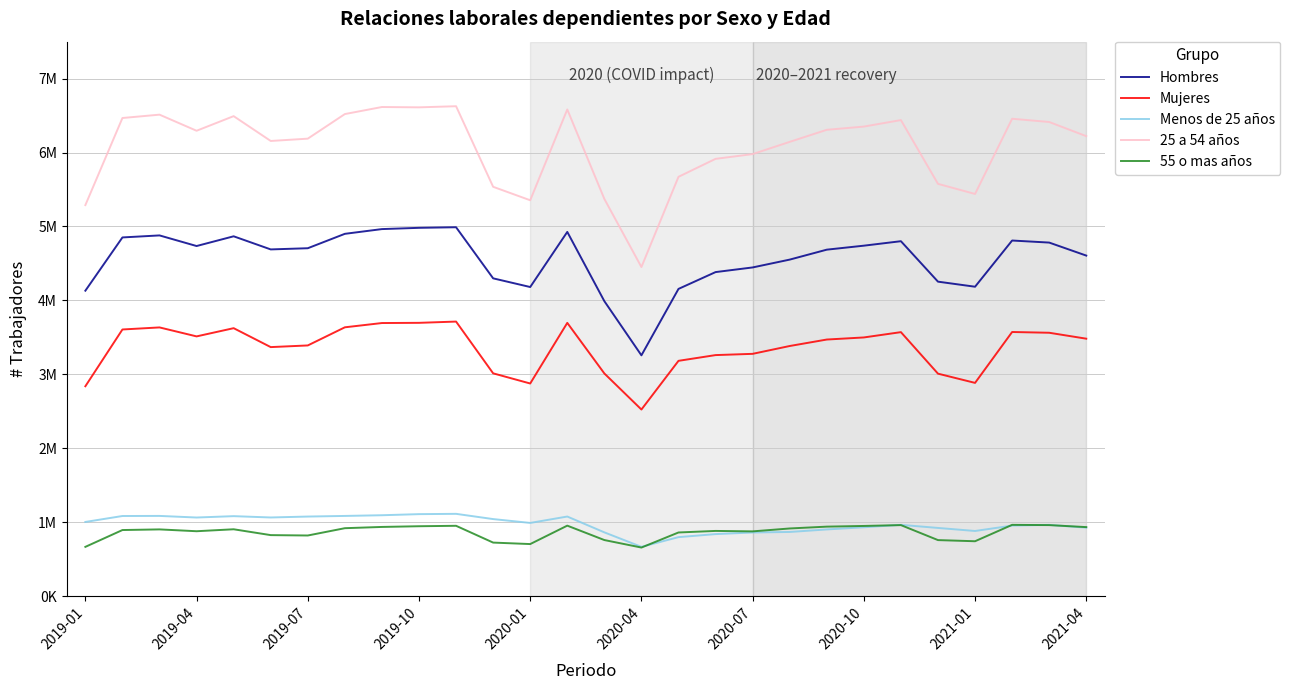

What is the value of the 25 a 54 años point at the 18th from the left?

5914590